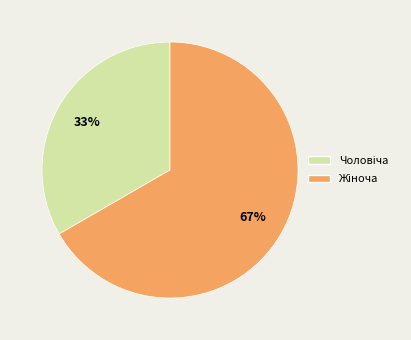

To the nearest percent, what is the average slice percentage?

50%